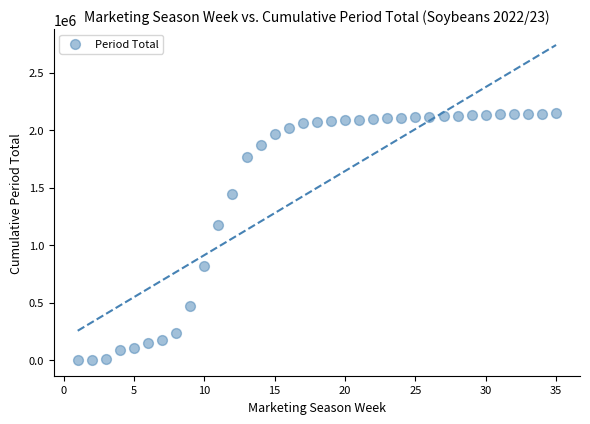

What is the range of X values (max minus min)?

34